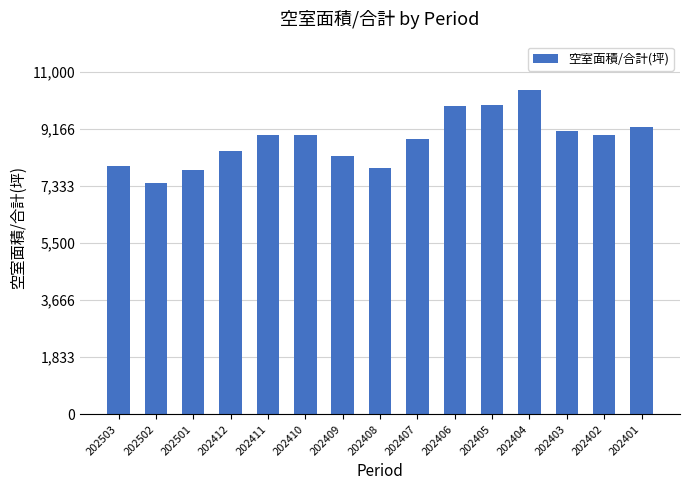

Between 202410 and 202408, which is larger?

202410